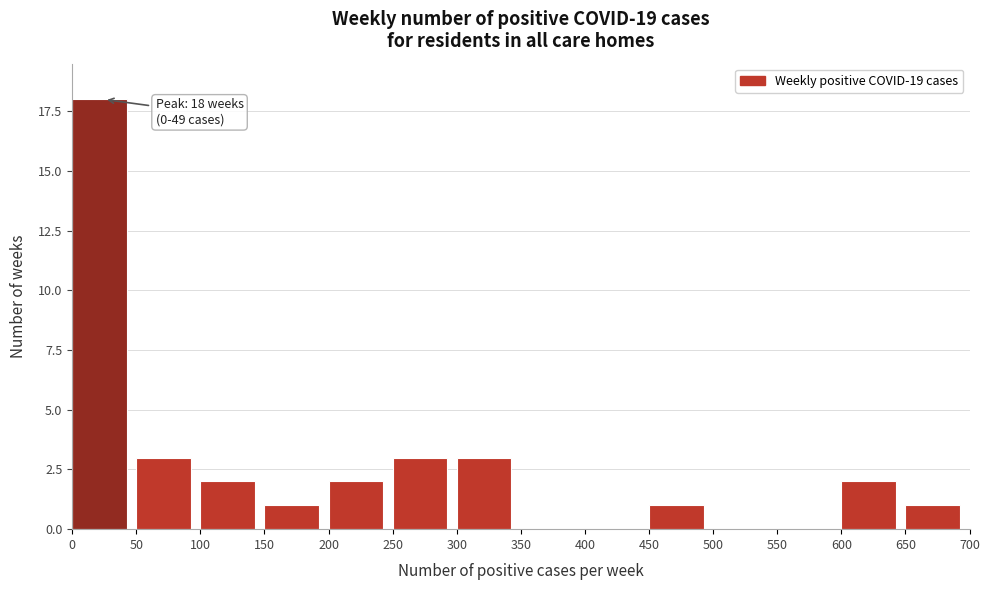

Which range on the x-axis has the tallest bar?

0 to 50